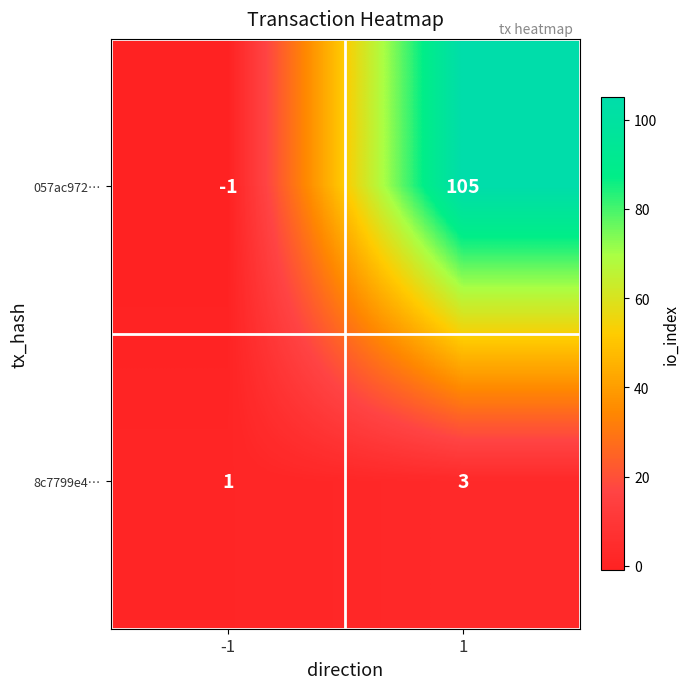

Reading left to right, transcribe all the data shown in this chart.

057ac972…: -1	105
8c7799e4…: 1	3